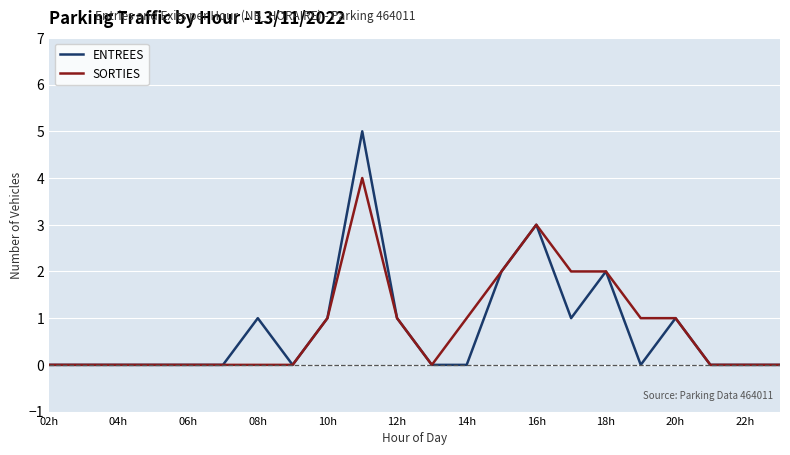

What is the maximum value shown in the chart?

5